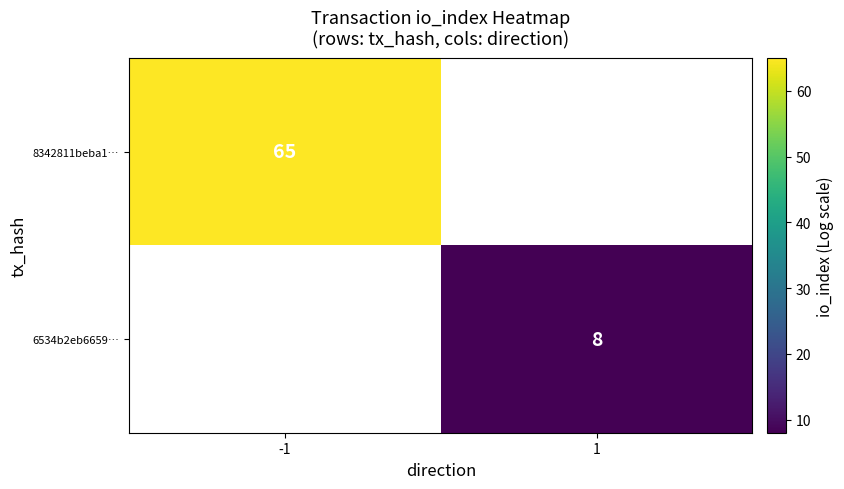

The value of 6534b2eb6659… at 1 is 8. True or false?

True